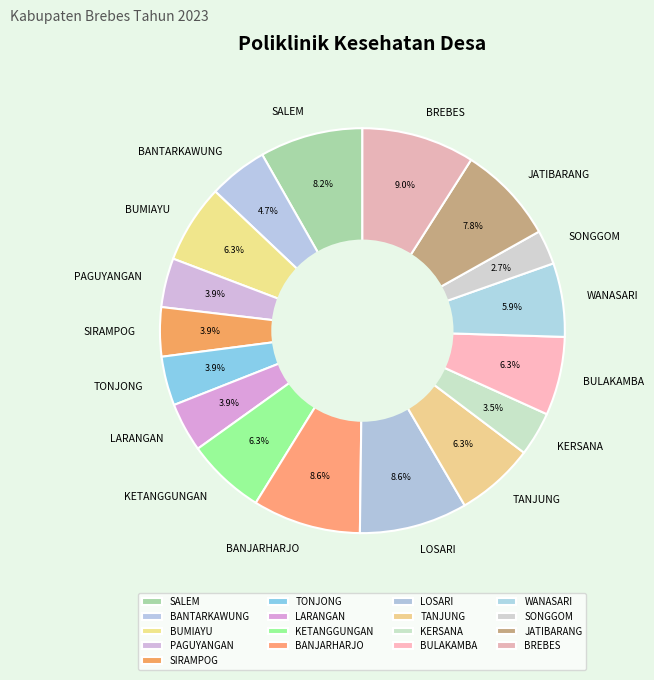

To the nearest percent, what percentage of the pie is BANTARKAWUNG?

5%